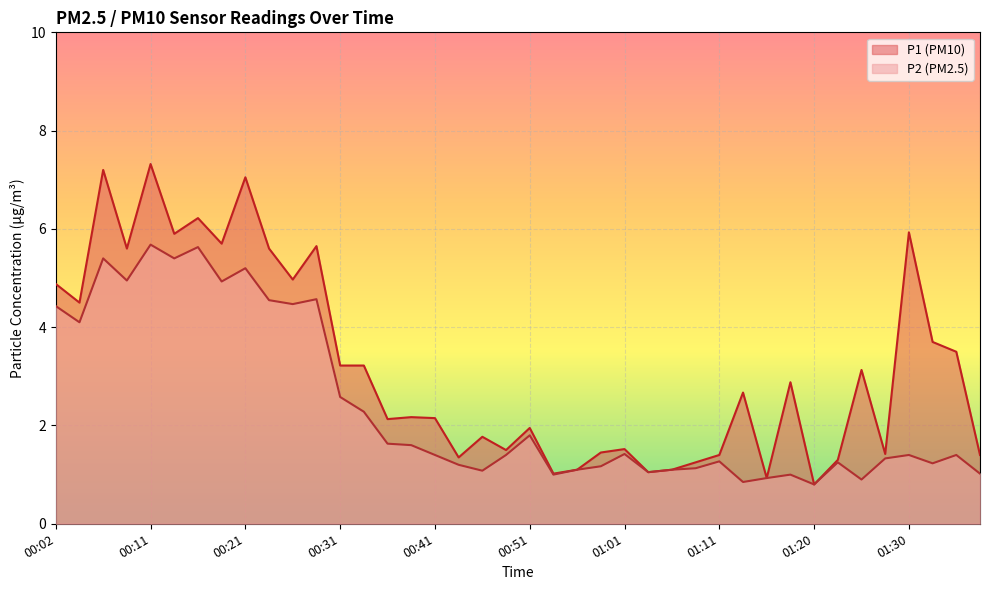

What is the approximate value of P1 at 00:46?

1.8